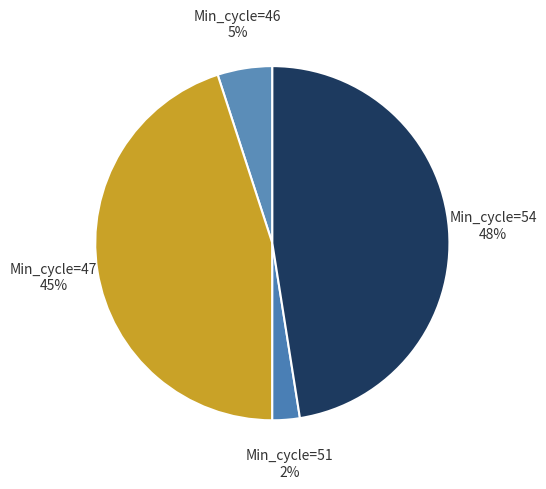

How many segments does this pie chart have?

4